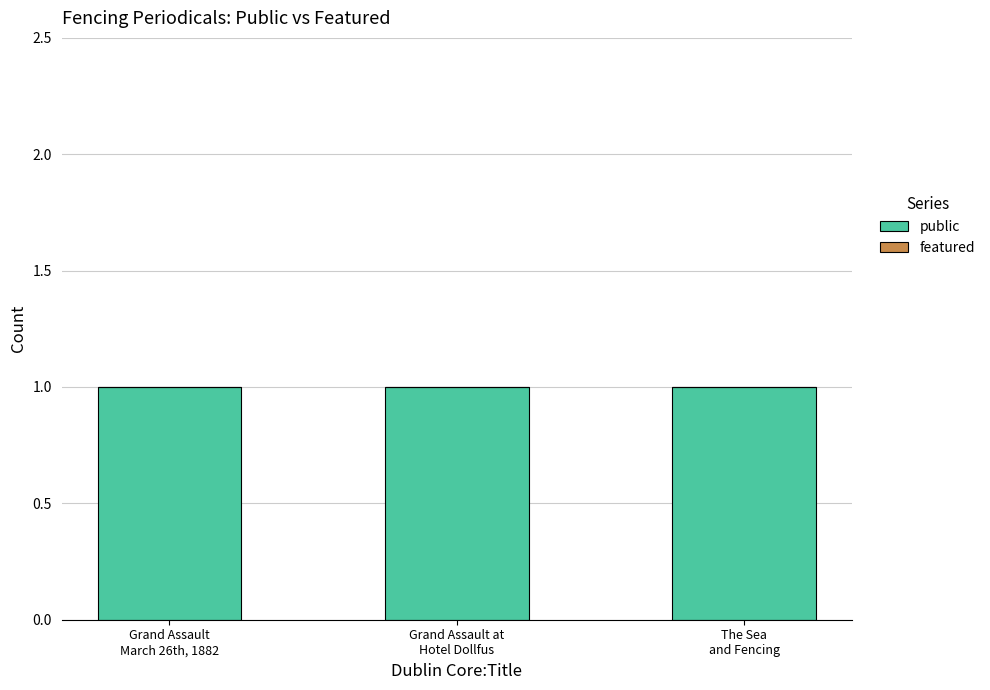

Reading right to left, extract all data points from this chart.

public: 1	1	1
featured: 0	0	0